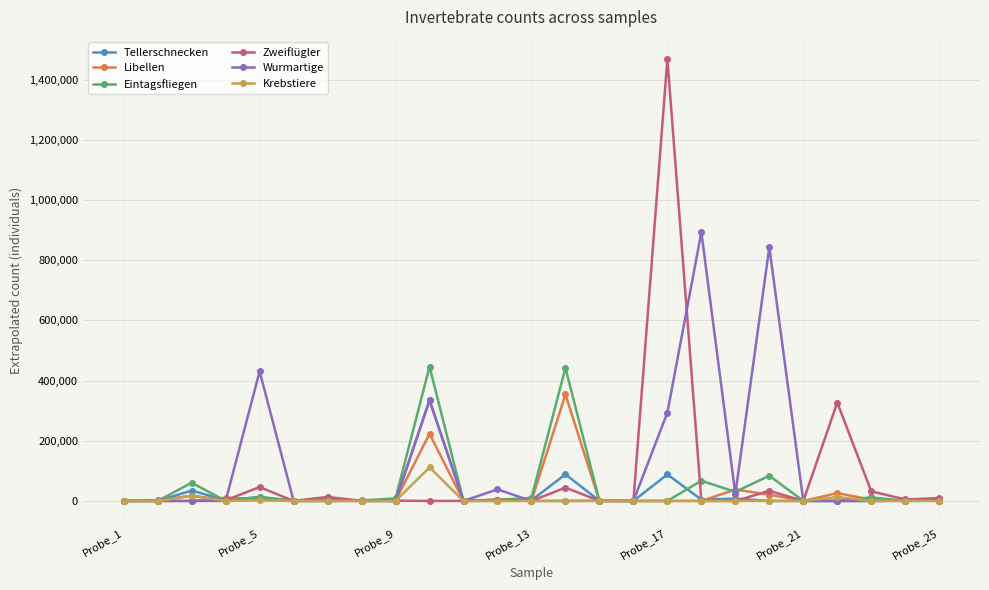

At how many categories does at least one series exceed 786325?

3